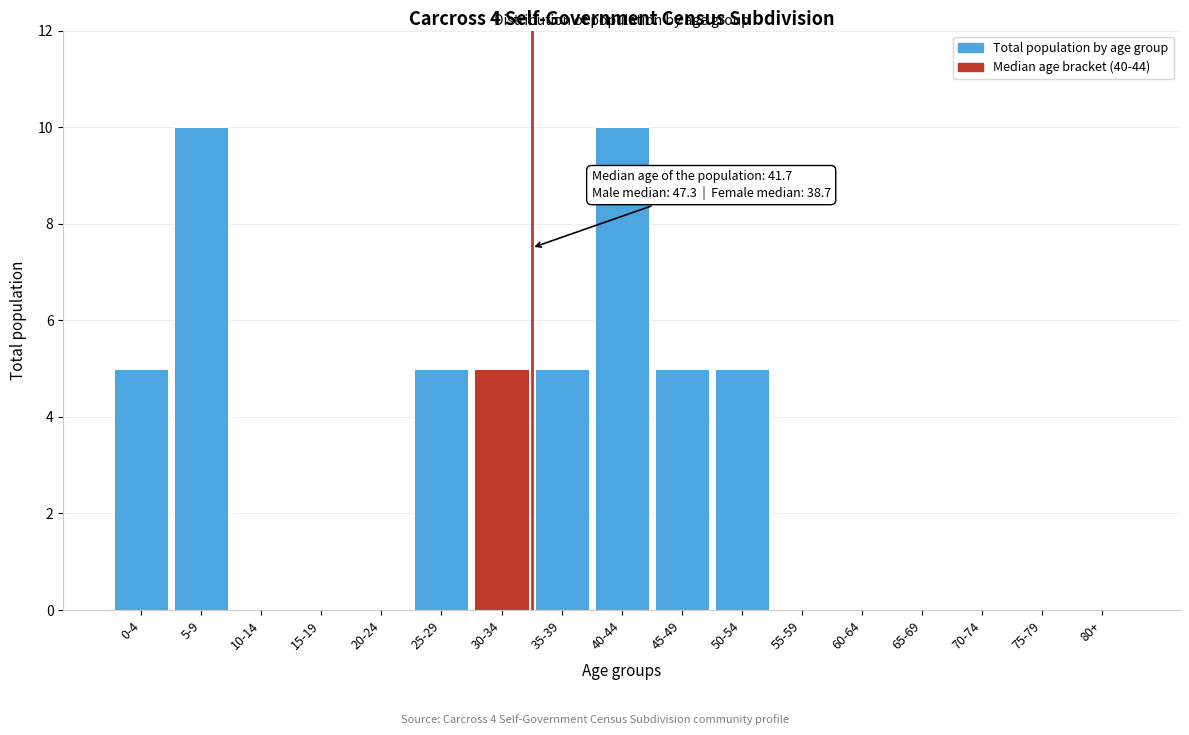

Reading right to left, list all the values displayed in this chart.

80+=0	75-79=0	70-74=0	65-69=0	60-64=0	55-59=0	50-54=5	45-49=5	40-44=10	35-39=5	30-34=5	25-29=5	20-24=0	15-19=0	10-14=0	5-9=10	0-4=5